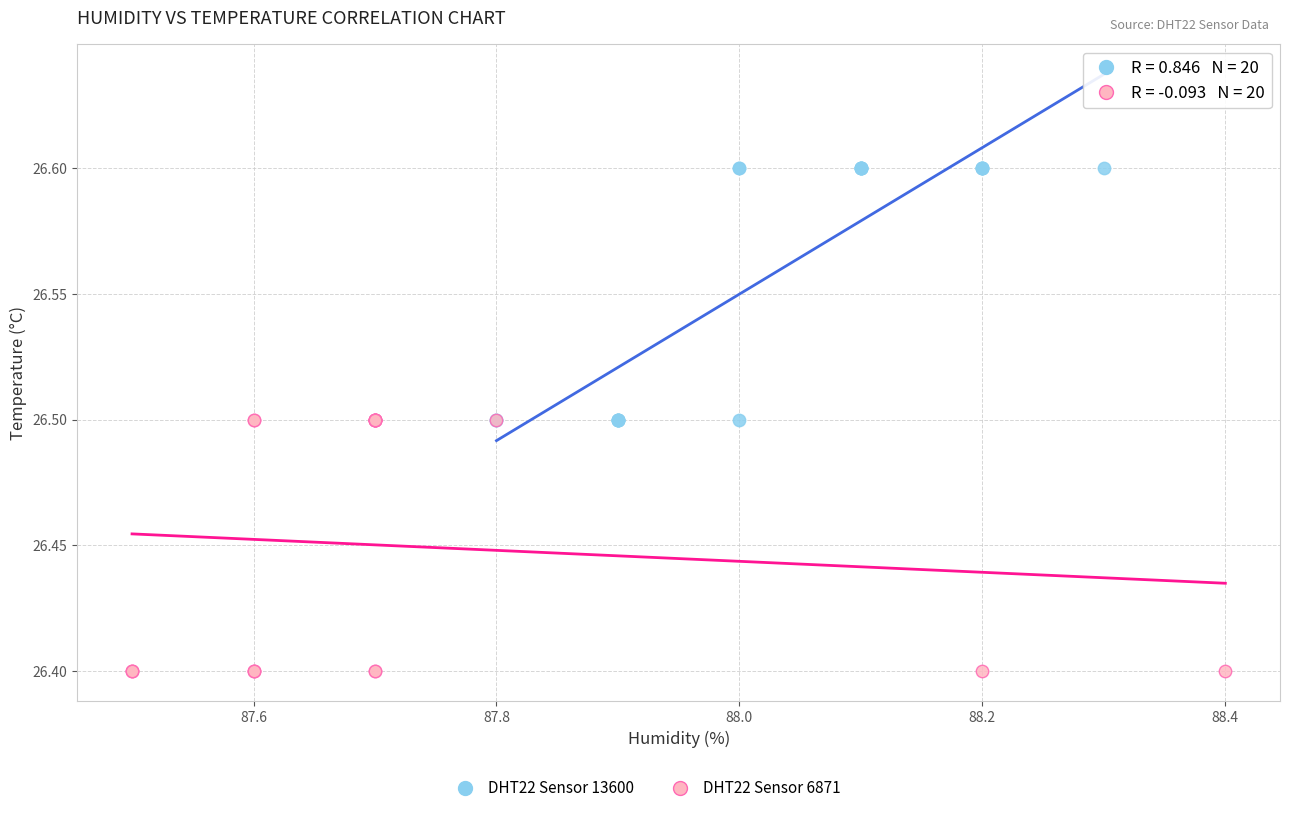

Which series reaches the minimum Y coordinate?

DHT22 Sensor 6871